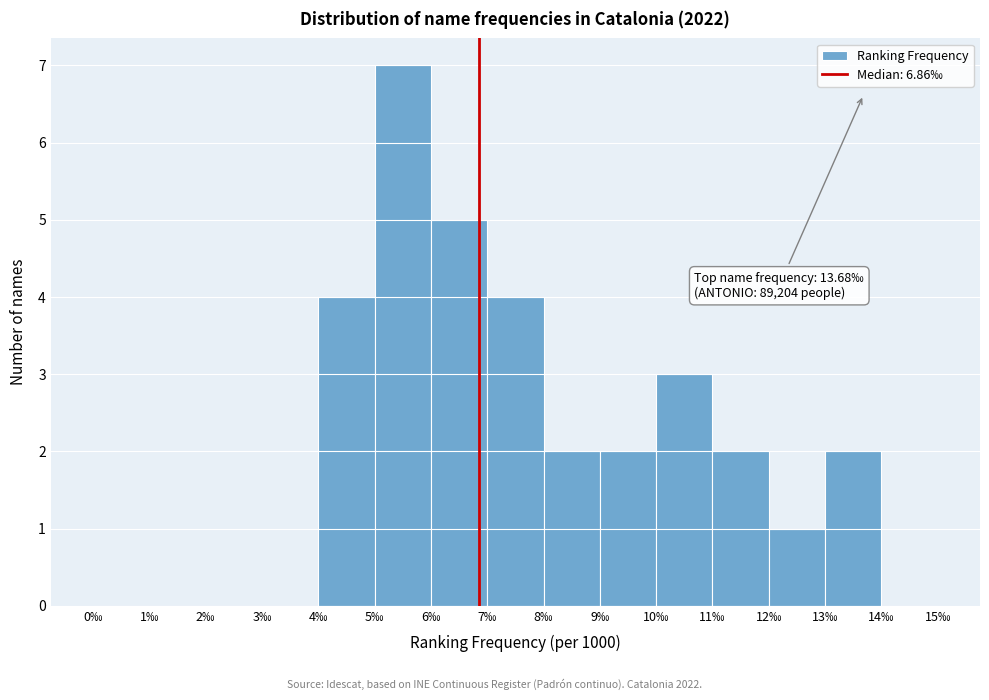

Over which range of the x-axis is the bar tallest?

5 to 6